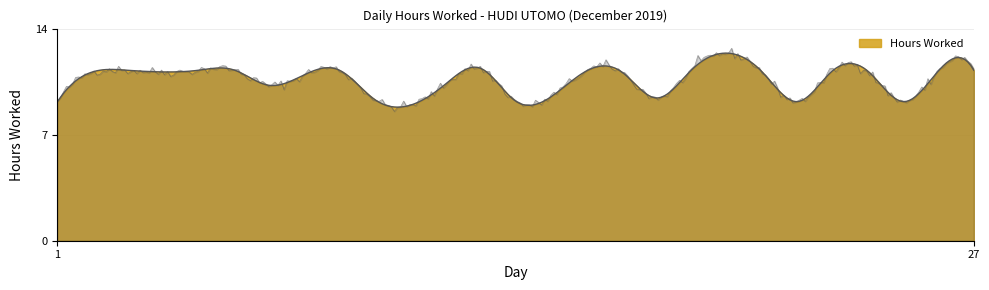

How many distinct data groups are displayed?

1